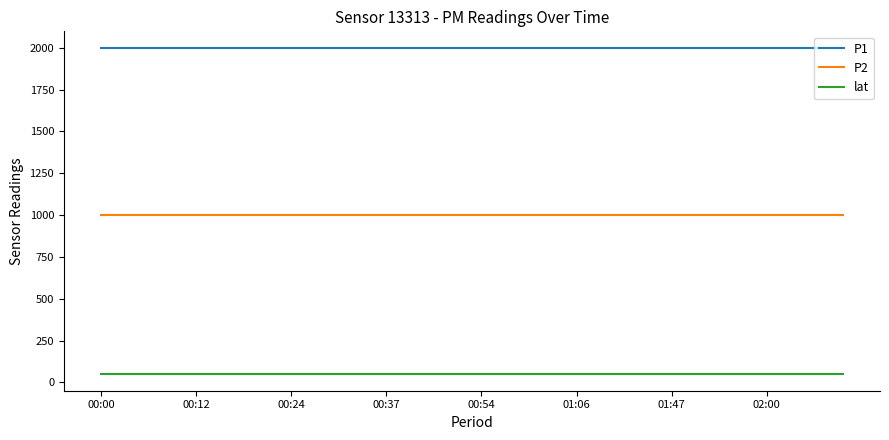

List the series in order of their peak value, highest first.

P1, P2, lat